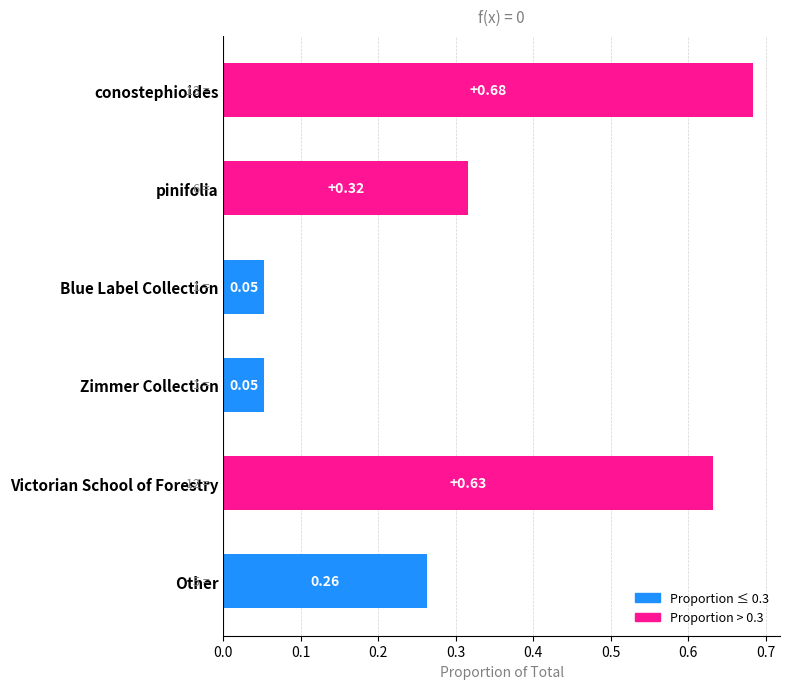

Which category has the highest value across all series?

conostephioides